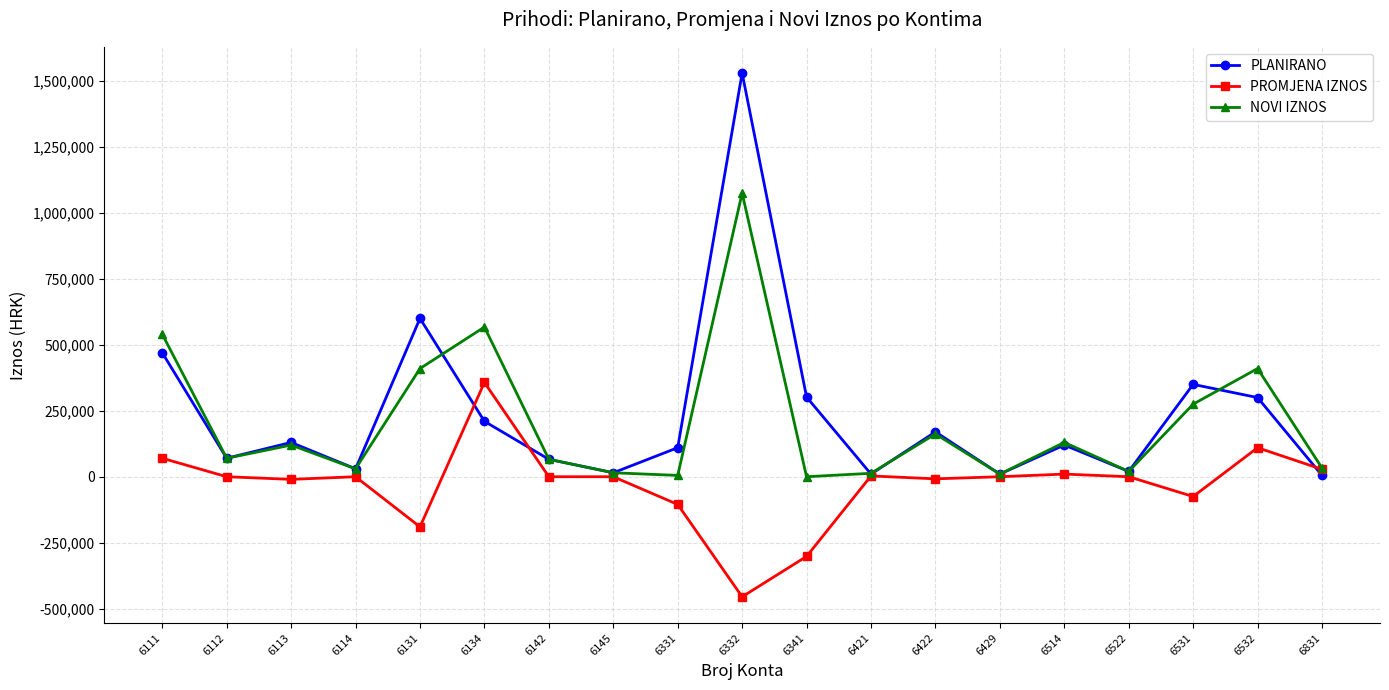

Rank the series by their maximum value, from highest to lowest.

PLANIRANO, NOVI IZNOS, PROMJENA IZNOS